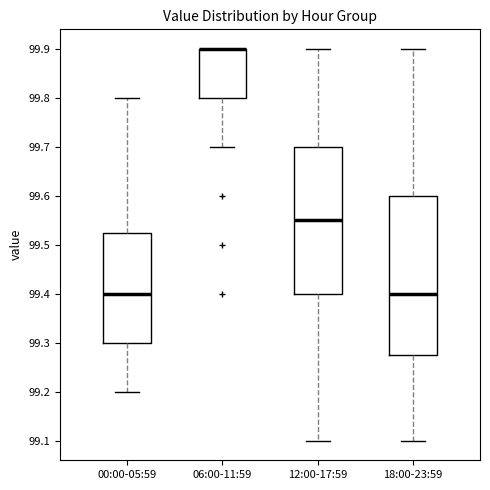

Reading left to right, read every box against the y-axis: the position of its median line, the range the box covers, and the ends of its whiskers. The values are not printed on the chart, so give them approximately, as read against the axis.

00:00-05:59: median 99.40, box 99.30 to 99.53, whiskers 99.20 to 99.80
06:00-11:59: median 99.90 (drawn on the box's upper edge), box 99.80 to 99.90, whiskers 99.70 to 99.90
12:00-17:59: median 99.55, box 99.40 to 99.70, whiskers 99.10 to 99.90
18:00-23:59: median 99.40, box 99.28 to 99.60, whiskers 99.10 to 99.90